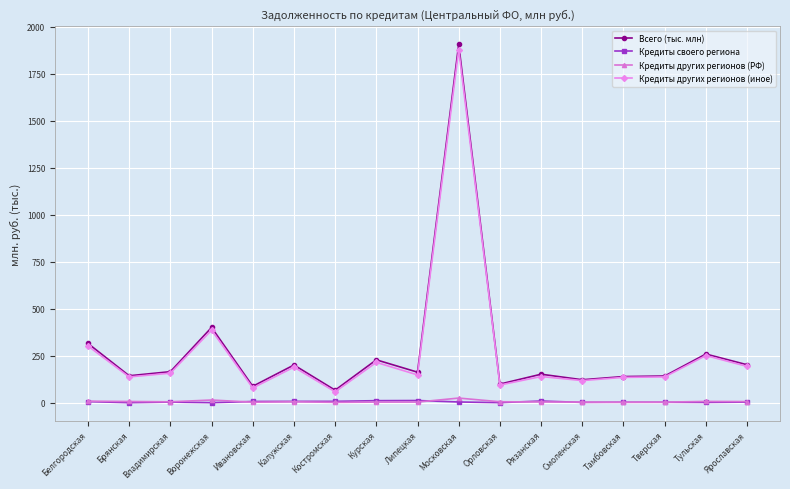

Is it true that Всего (тыс. млн) equals 151.3 at Рязанская?

True